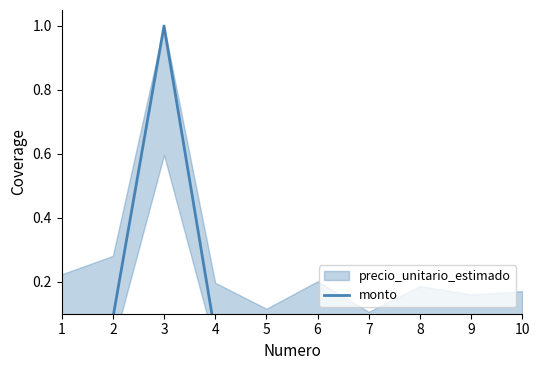

Where is the first local minimum?

5